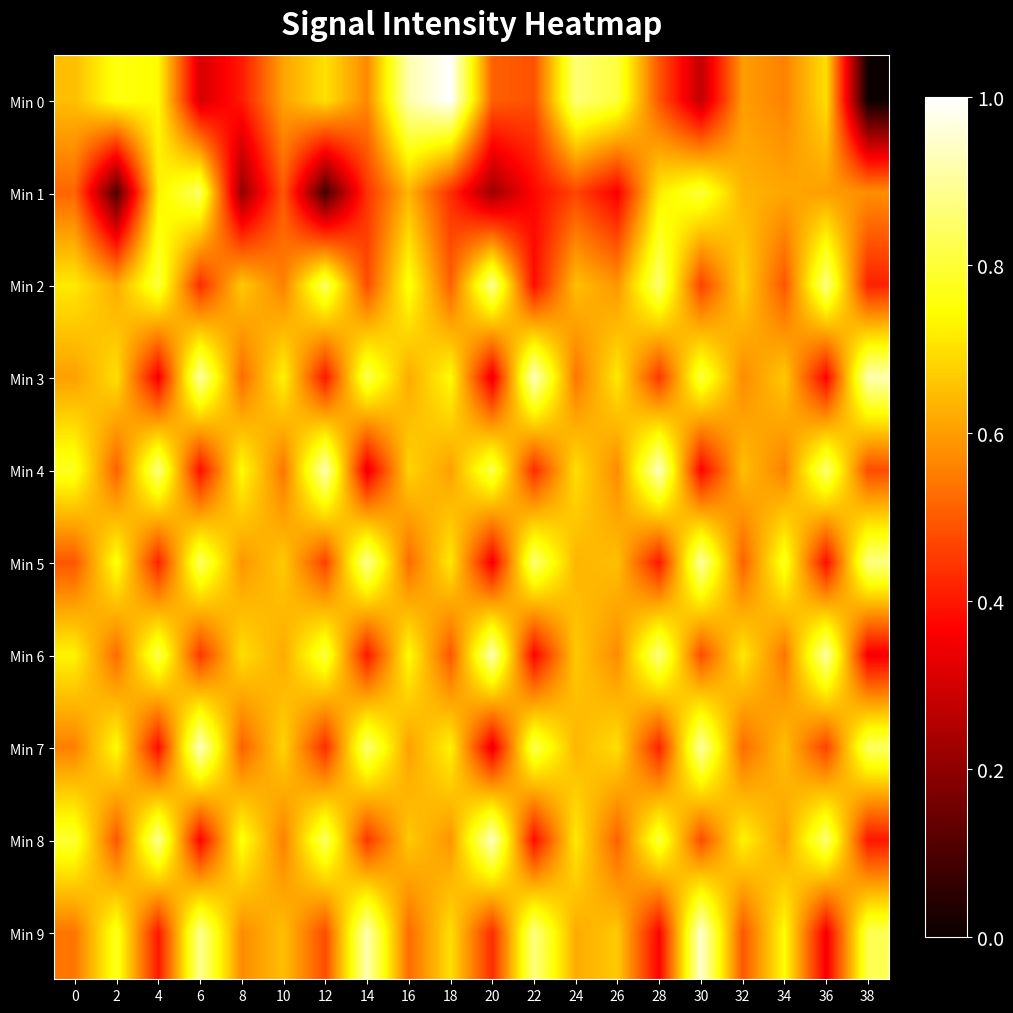

Which label corresponds to the smallest value in the chart?

38